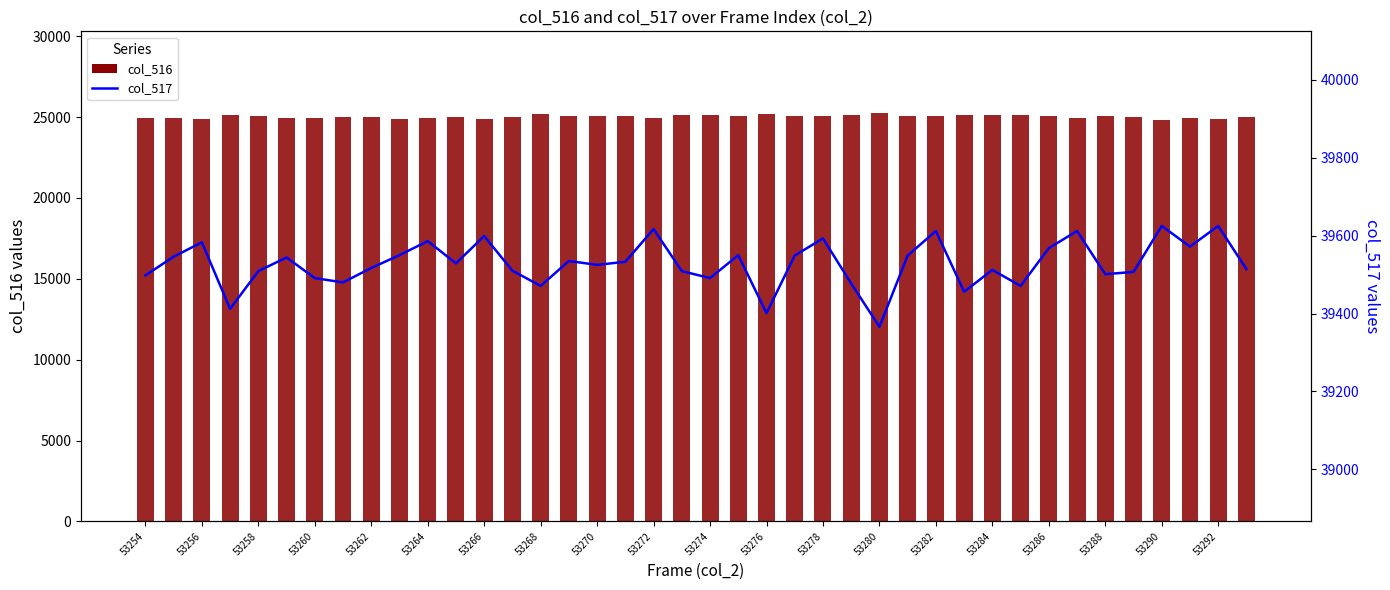

At how many categories does at least one series exceed 26874?

40